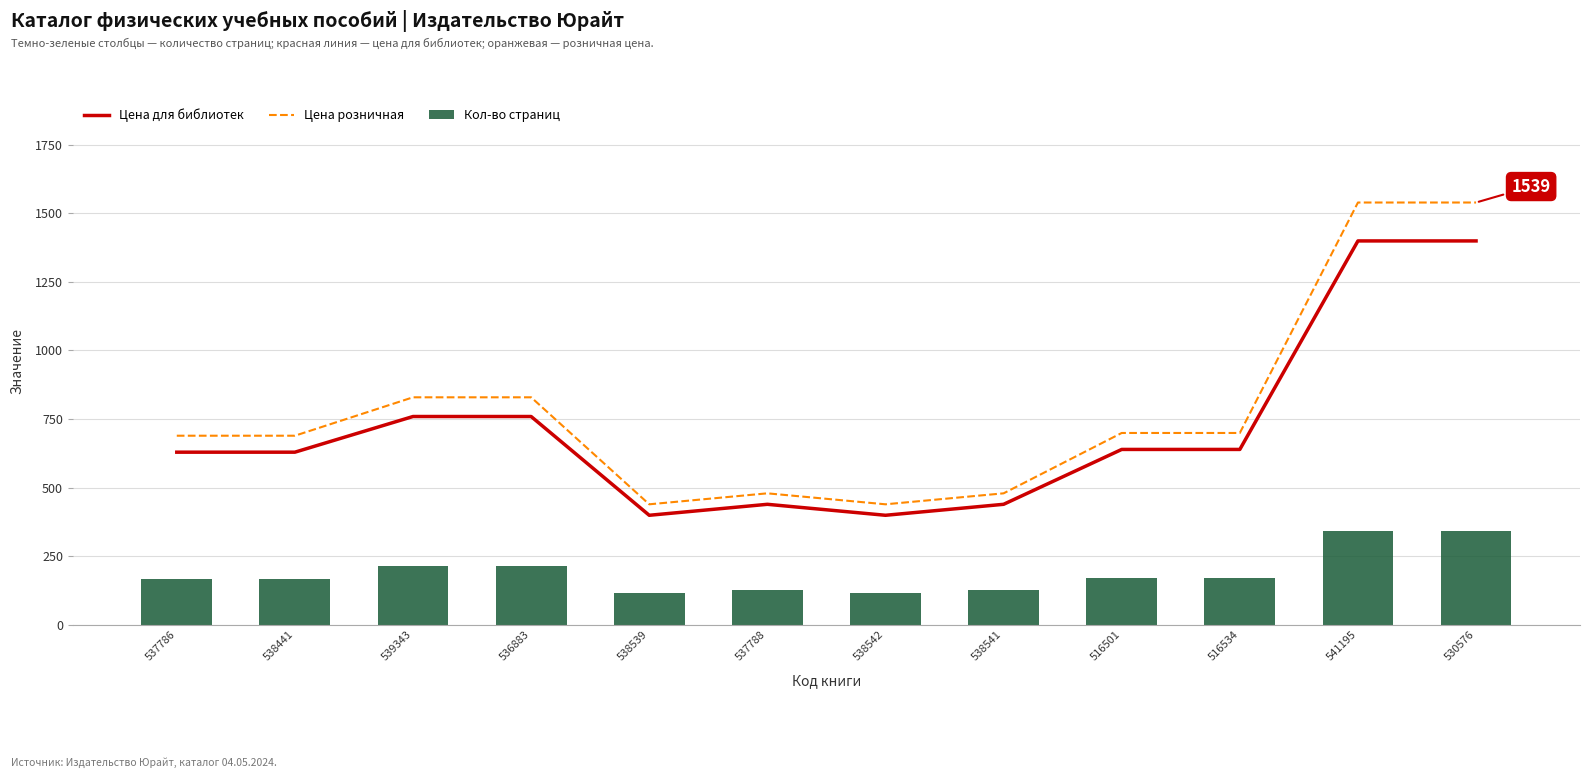

Which series has the widest spread of values?

Цена розничная